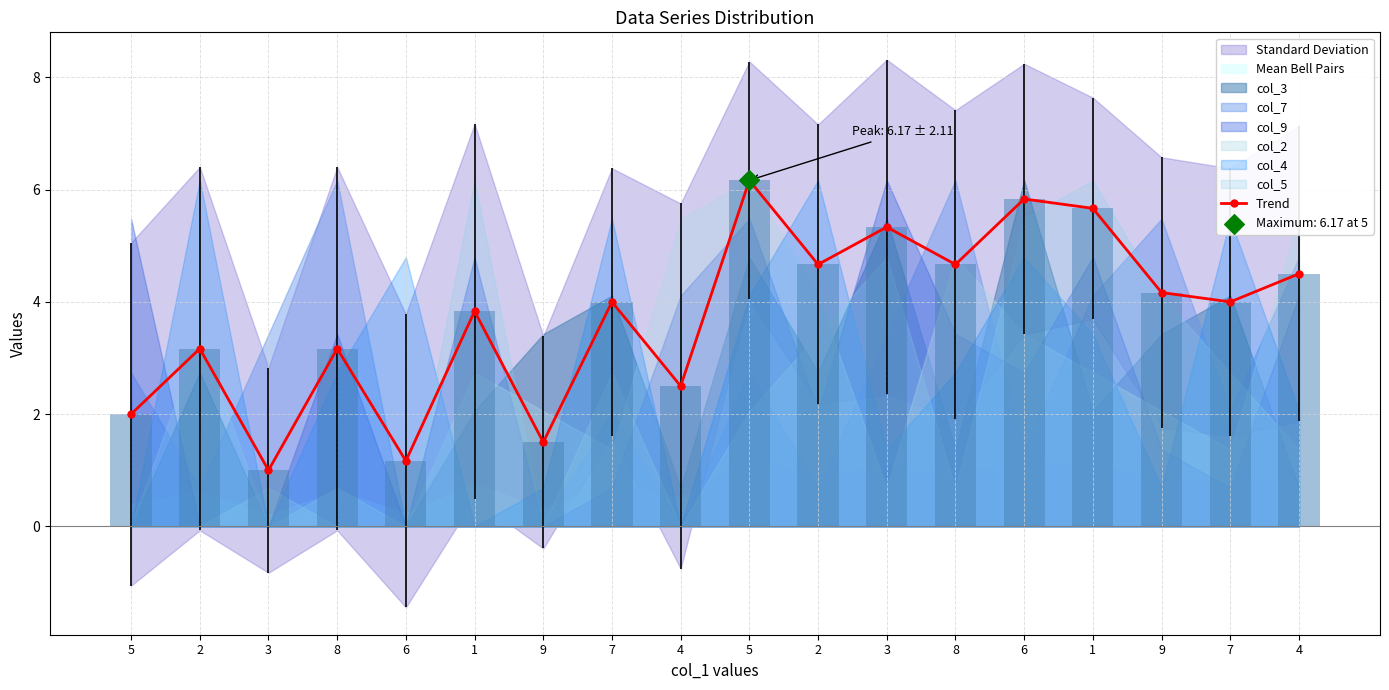

What is the ratio of the value at 8 to the value at 3?

0.6